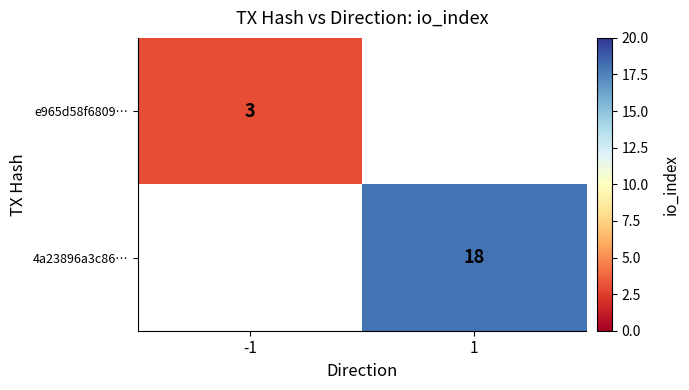

Is it true that 4a23896a3c86… equals 6 at 1?

False